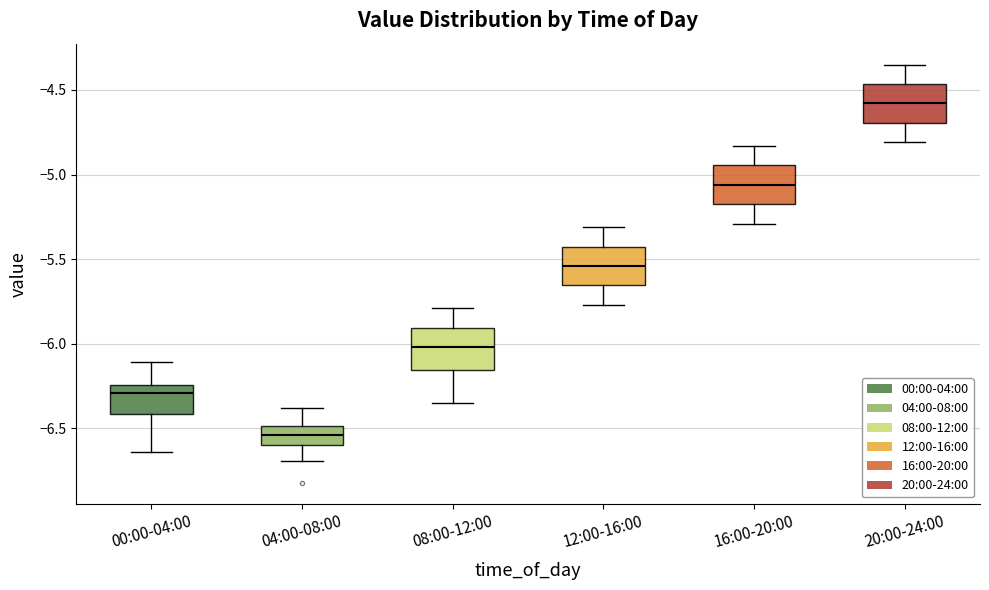

Reading left to right, read every box against the y-axis: the position of its median line, the range the box covers, and the ends of its whiskers. The values are not printed on the chart, so give them approximately, as read against the axis.

00:00-04:00: median -6.30, box -6.40 to -6.25, whiskers -6.65 to -6.10
04:00-08:00: median -6.55, box -6.60 to -6.50, whiskers -6.70 to -6.40
08:00-12:00: median -6.00, box -6.15 to -5.90, whiskers -6.35 to -5.80
12:00-16:00: median -5.55, box -5.65 to -5.40, whiskers -5.75 to -5.30
16:00-20:00: median -5.05, box -5.15 to -4.95, whiskers -5.30 to -4.85
20:00-24:00: median -4.60, box -4.70 to -4.45, whiskers -4.80 to -4.35